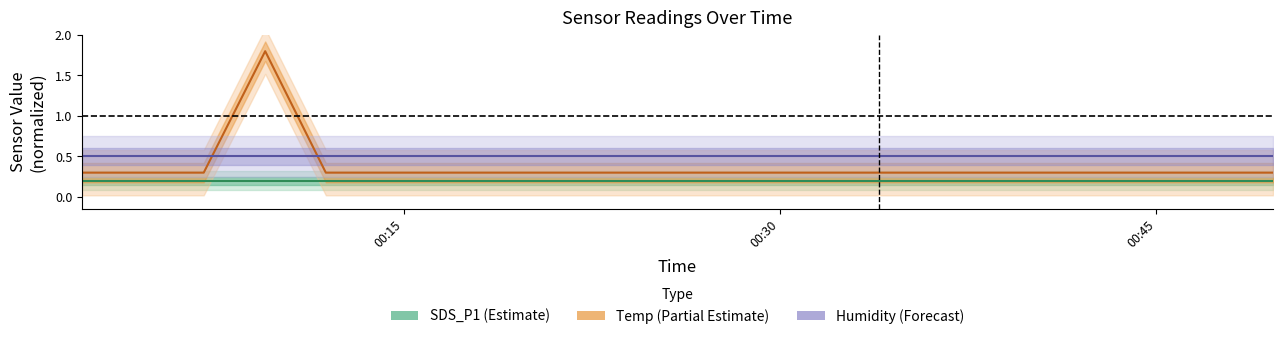

List the series in order of their peak value, highest first.

Temp (norm), Humidity (norm), SDS_P1